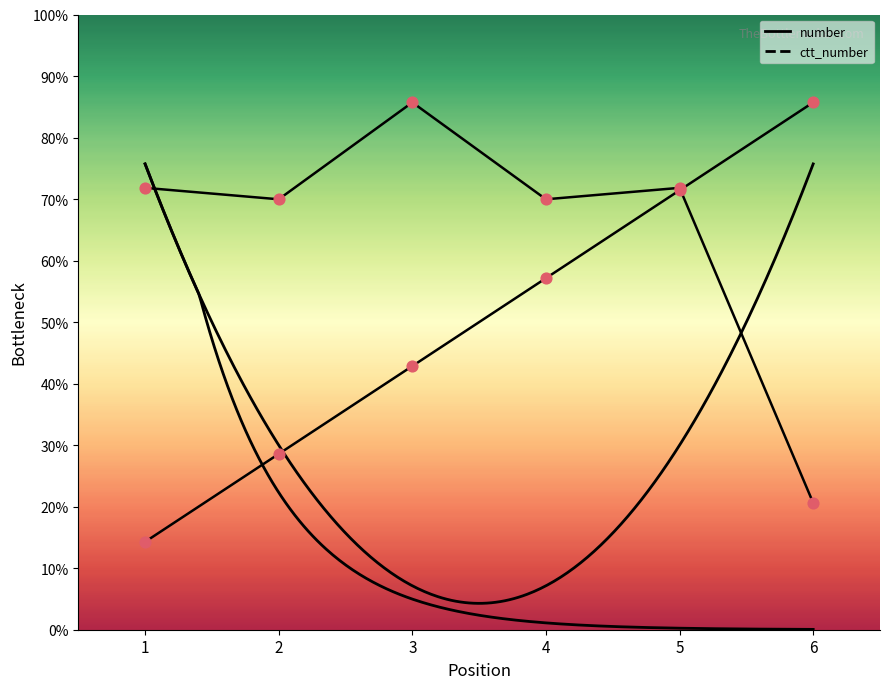

What is the total value across all series at 3?

9.0